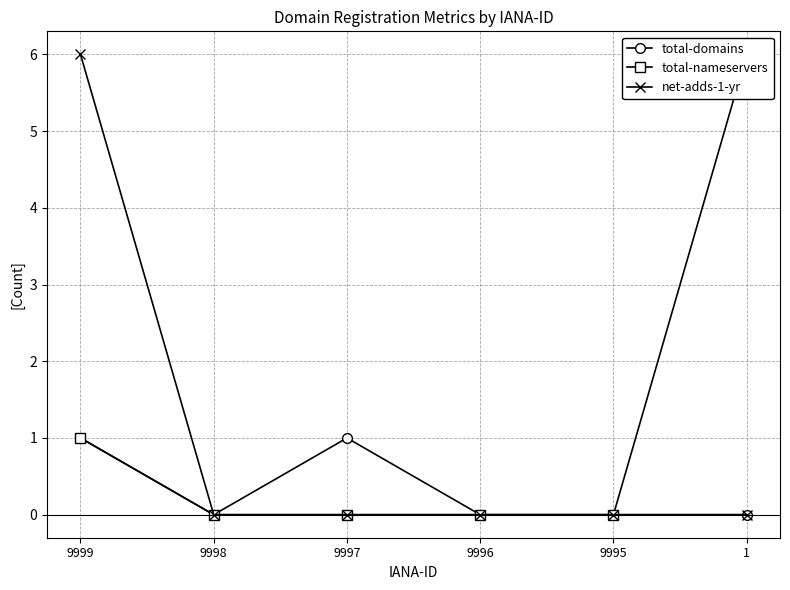

Rank the series by their maximum value, from lowest to highest.

total-domains, total-nameservers, net-adds-1-yr